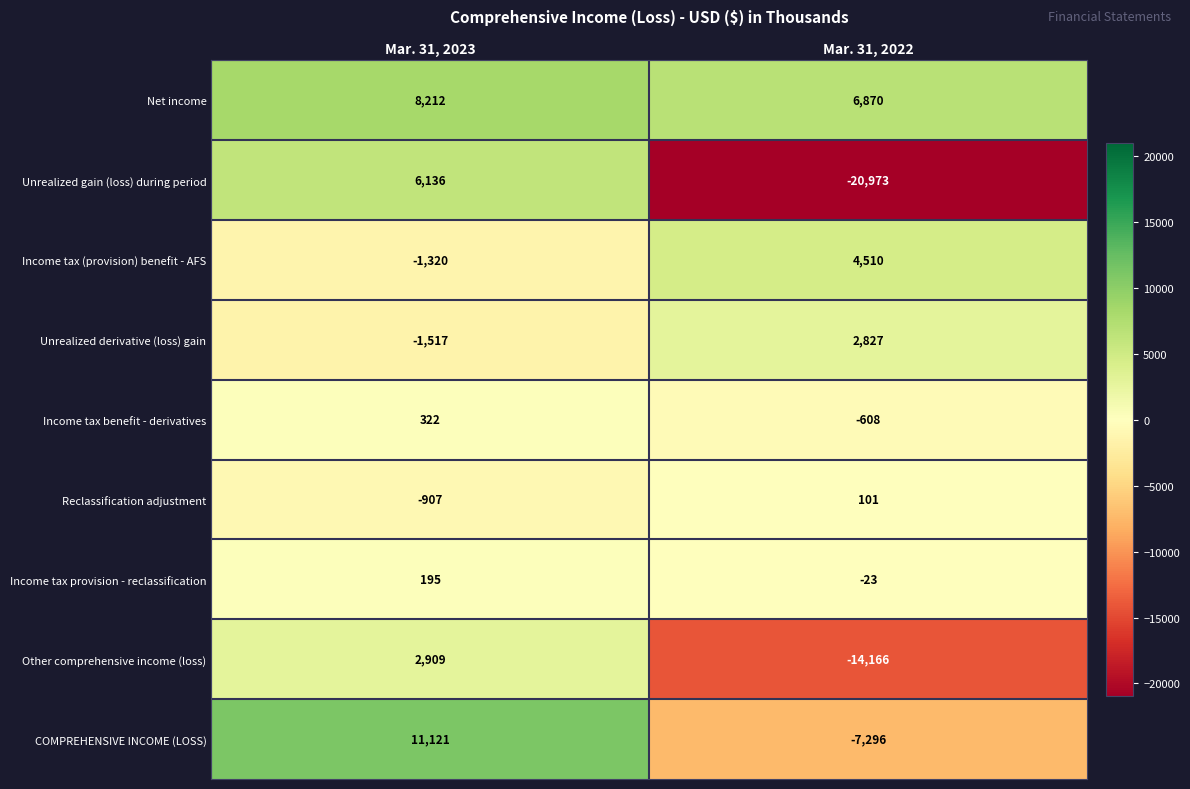

Rank the series by their maximum value, from lowest to highest.

Reclassification adjustment, Income tax provision - reclassification, Income tax benefit - derivatives, Unrealized derivative (loss) gain, Other comprehensive income (loss), Income tax (provision) benefit - AFS, Unrealized gain (loss) during period, Net income, COMPREHENSIVE INCOME (LOSS)